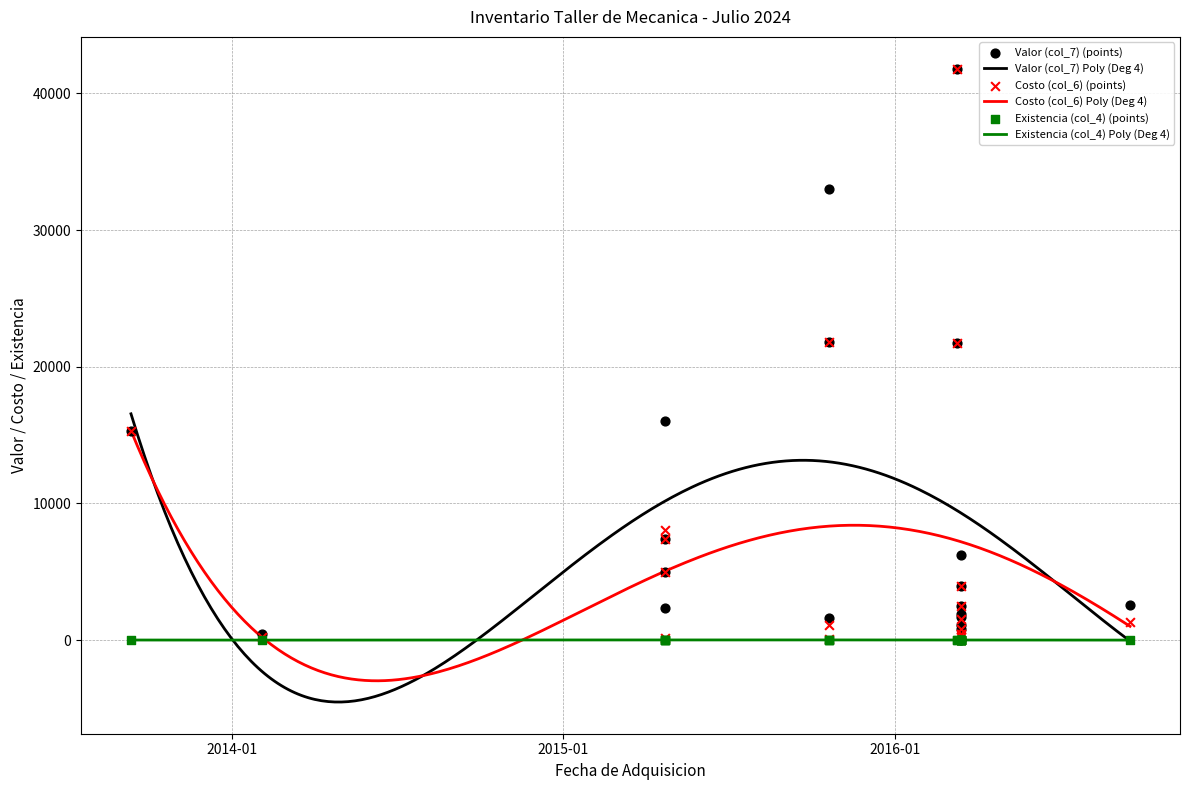

At how many categories does at least one series exceed 26590?

2